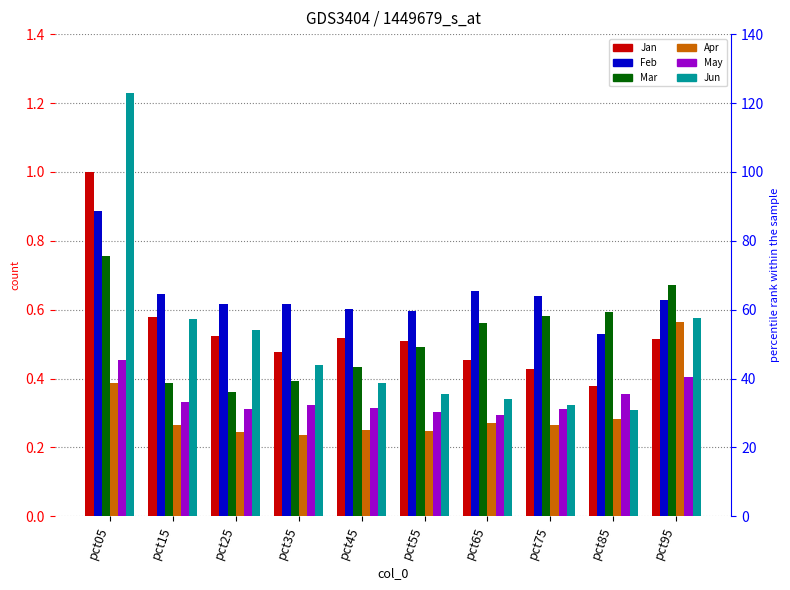

At which label does Jan reach its minimum?

pct85